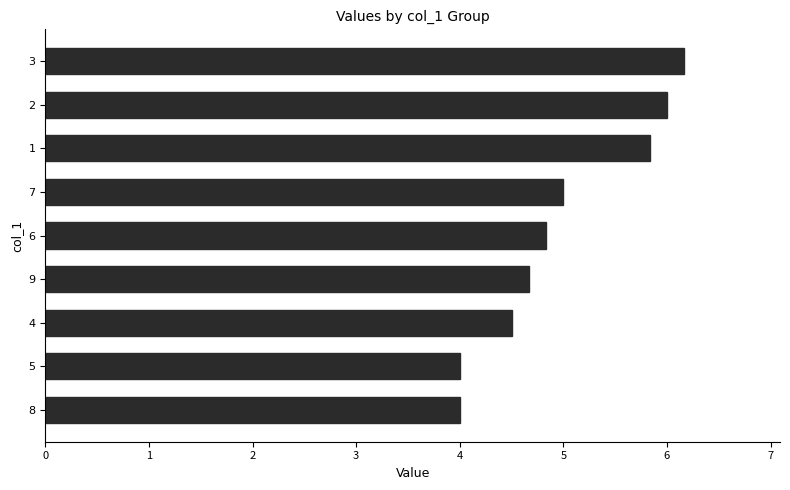

What is the sum of all values?

45.0